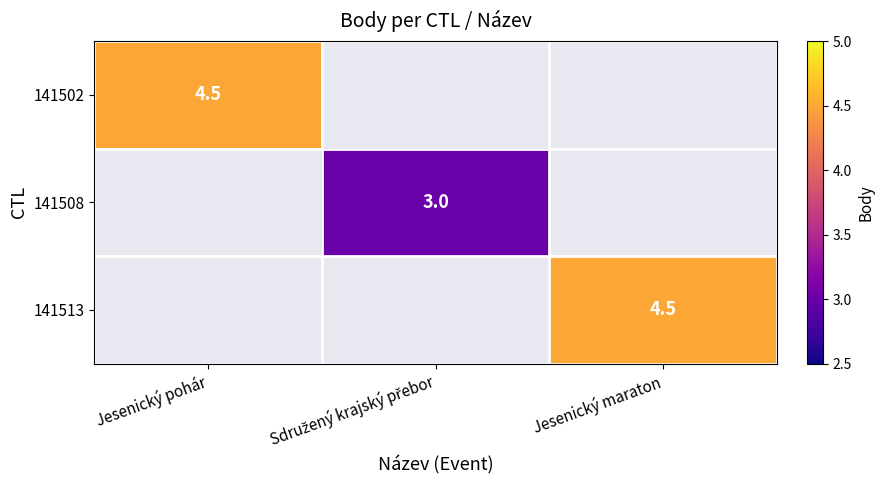

True or false: 141502 has a value of 4.5 at Jesenický pohár.

True